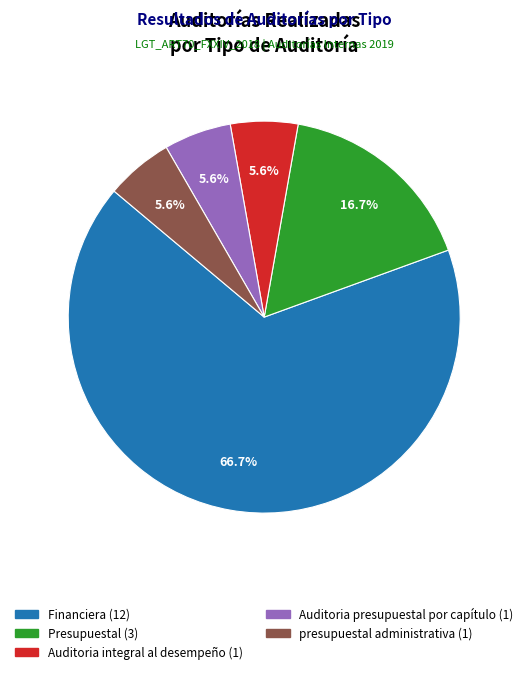

To the nearest percent, what is the combined percentage of Auditoria presupuestal por capítulo and Auditoria integral al desempeño?

11%